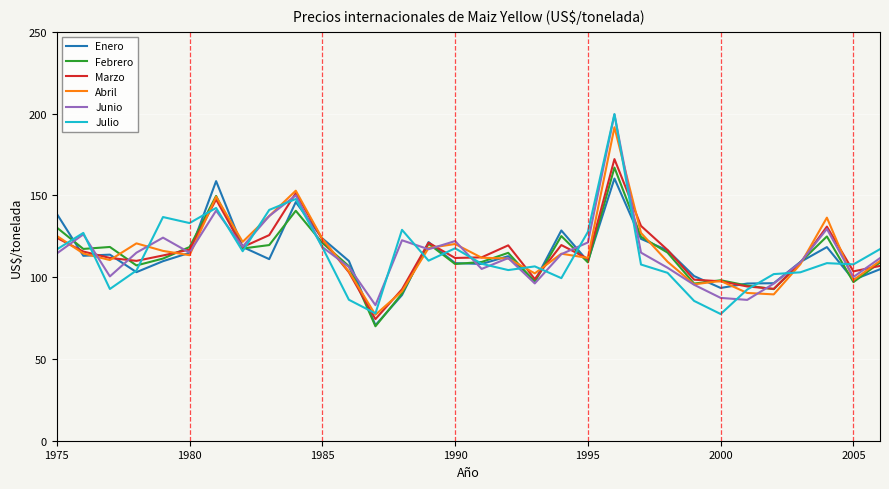

How many times do Marzo and Junio cross each other?

15